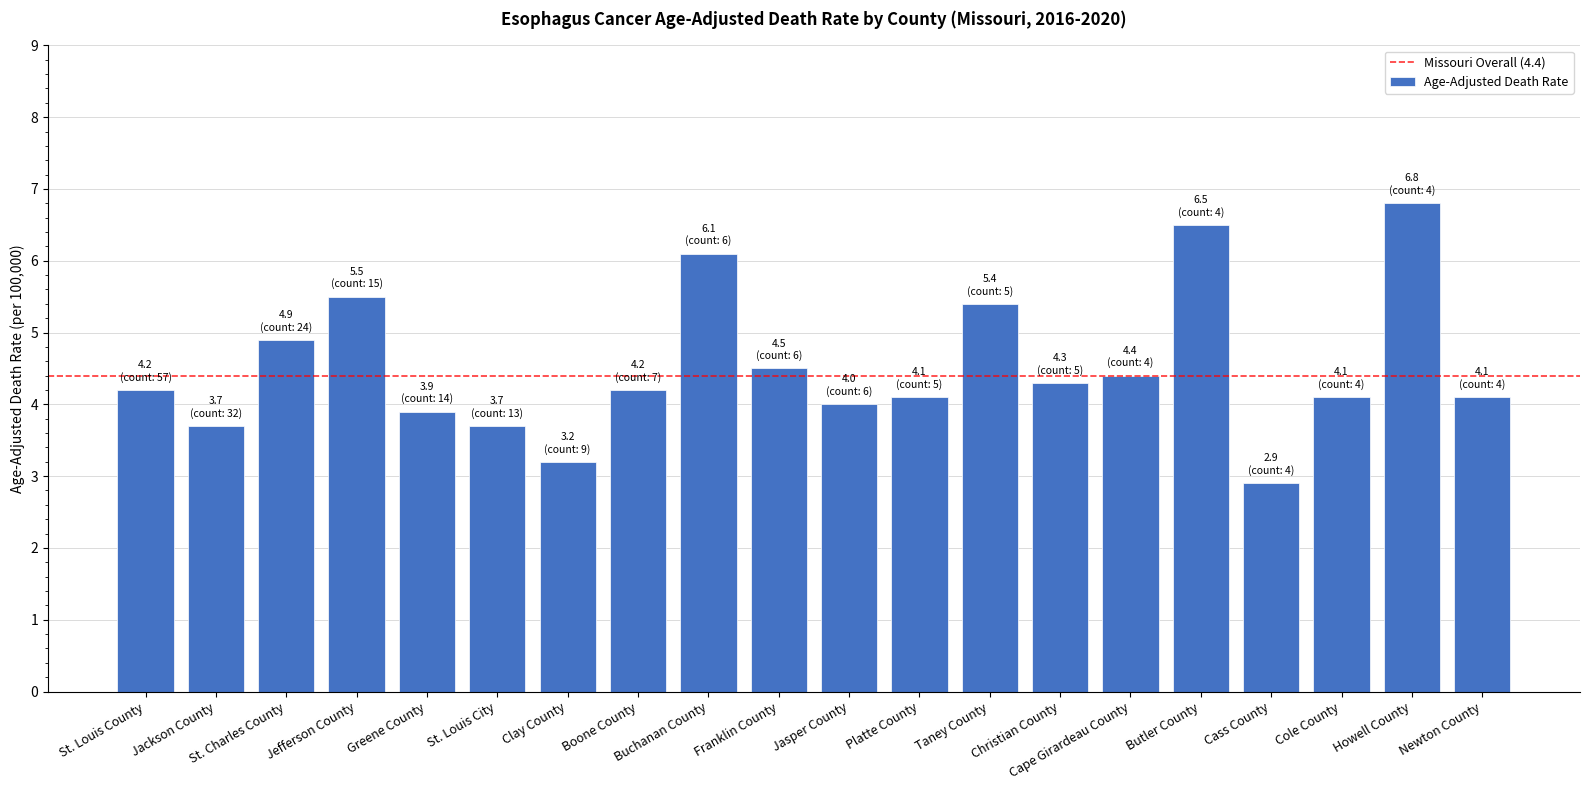

What is the change in value from Boone County to Newton County?

-0.1